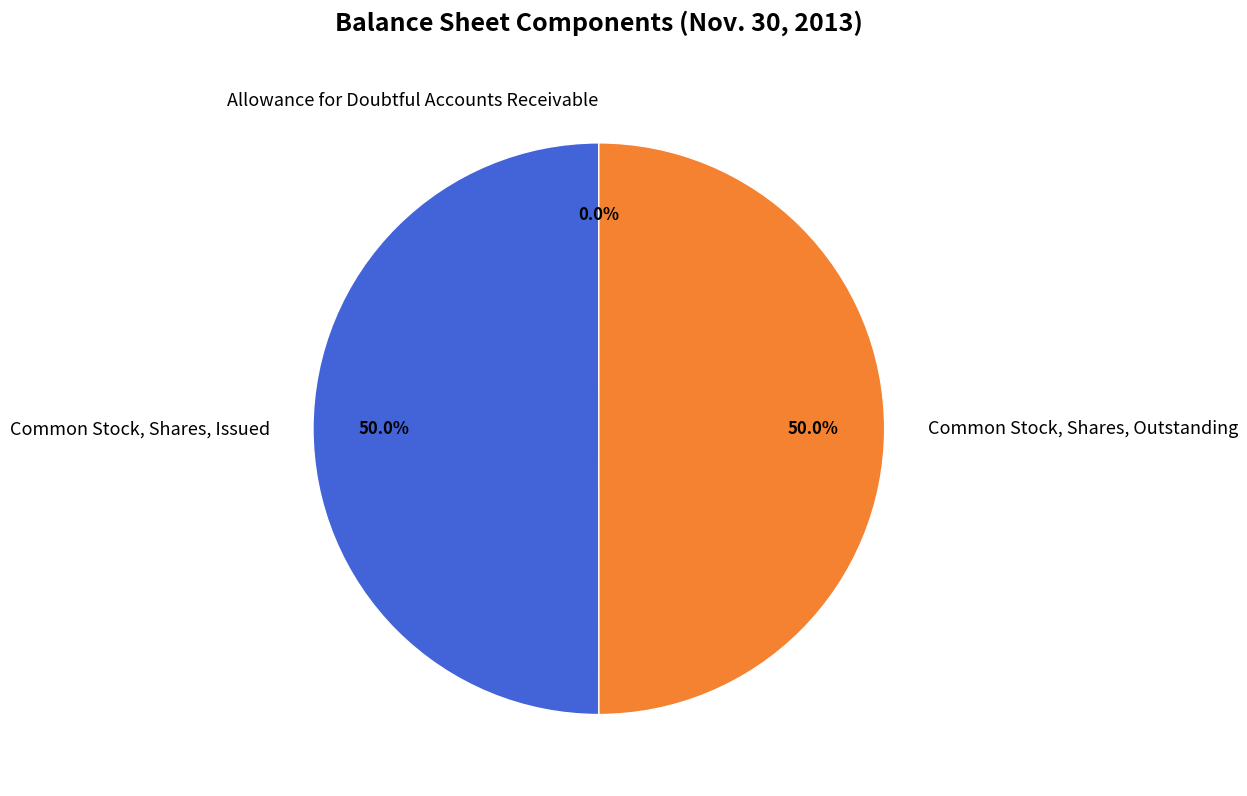

What portion of the pie excludes Common Stock, Shares, Issued?

50.0%